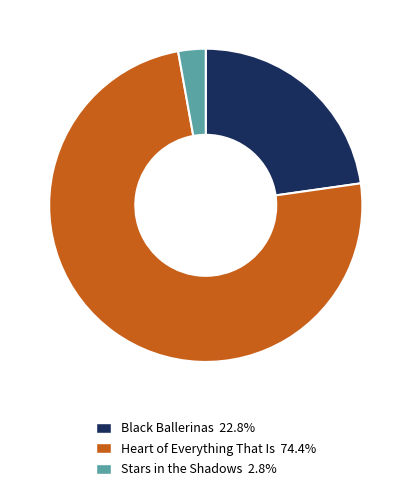

Is it true that Heart of Everything That Is is 74% of the pie?

True